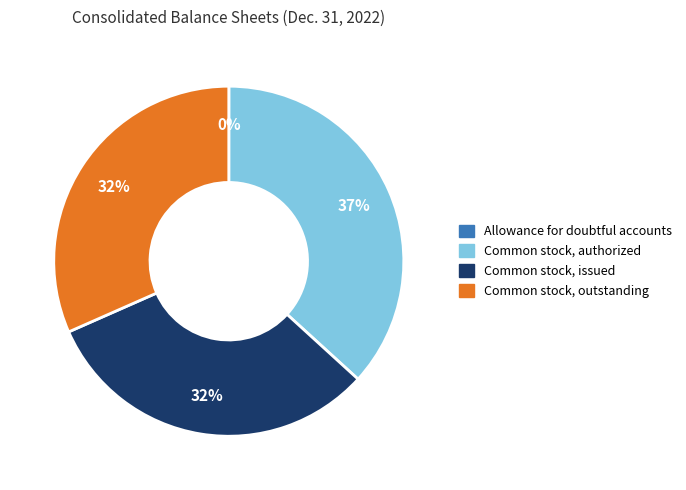

To the nearest percent, what is the average slice percentage?

25%